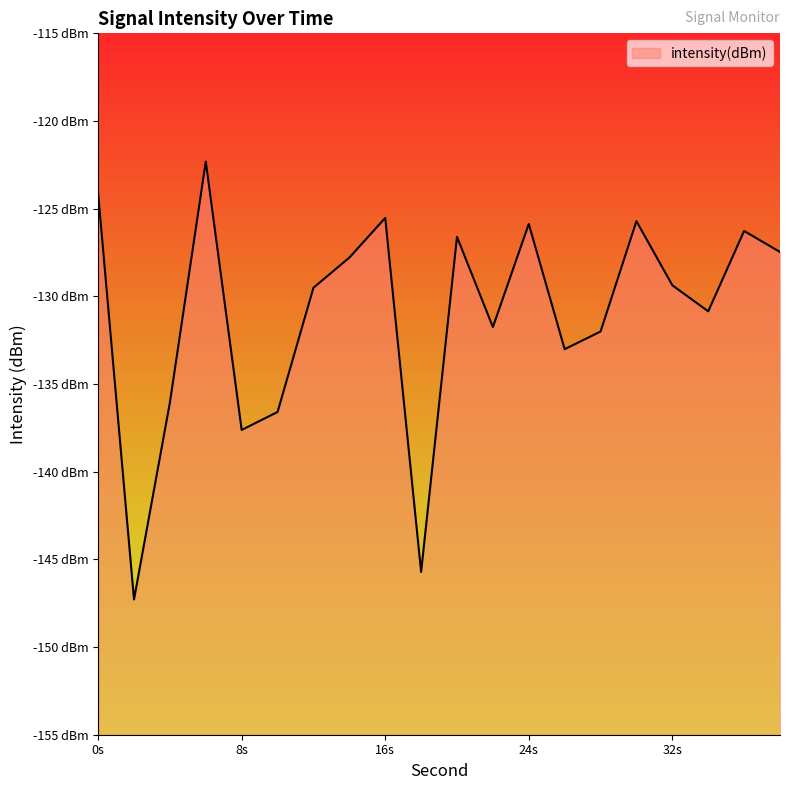

List the labels in order of value, largest first.

6, 0, 16, 30, 24, 36, 20, 38, 14, 32, 12, 34, 22, 28, 26, 4, 10, 8, 18, 2